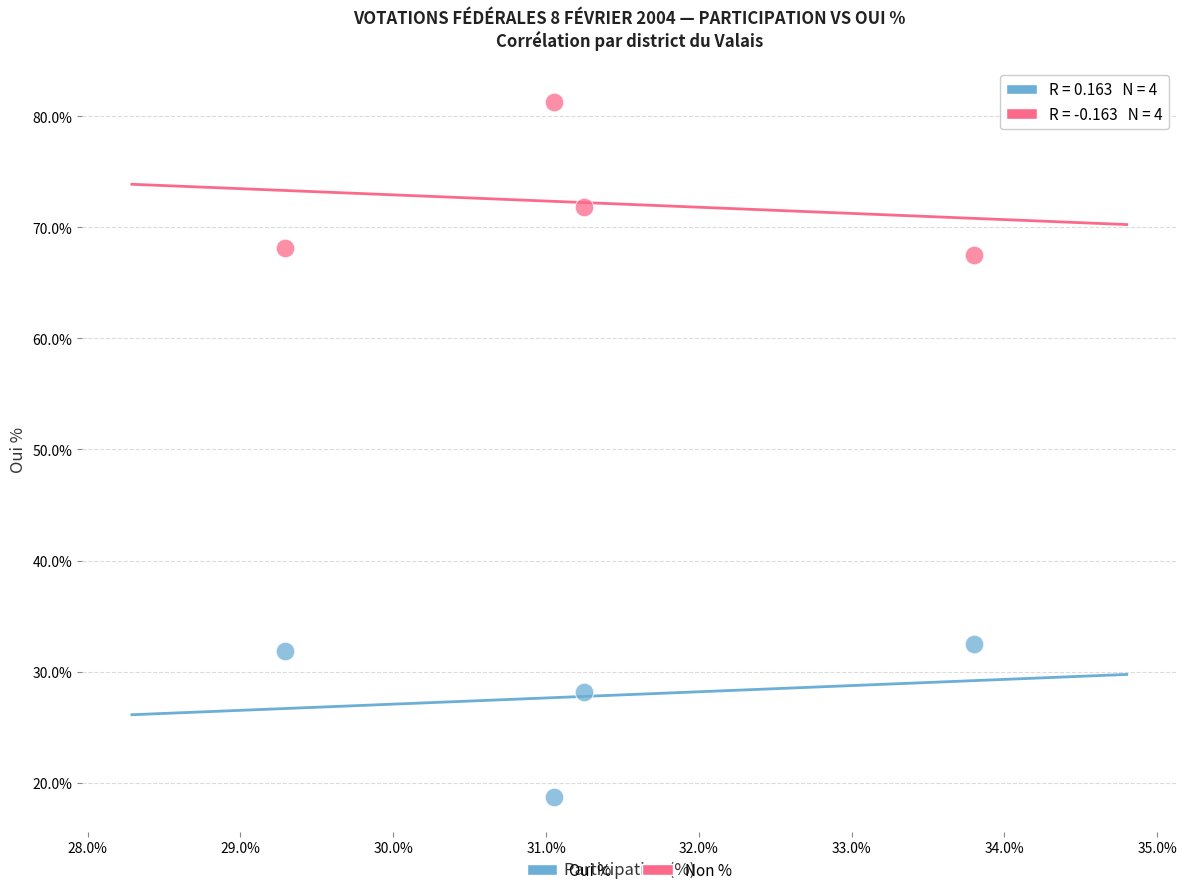

What are all the series names shown in the legend?

Oui %, Non %